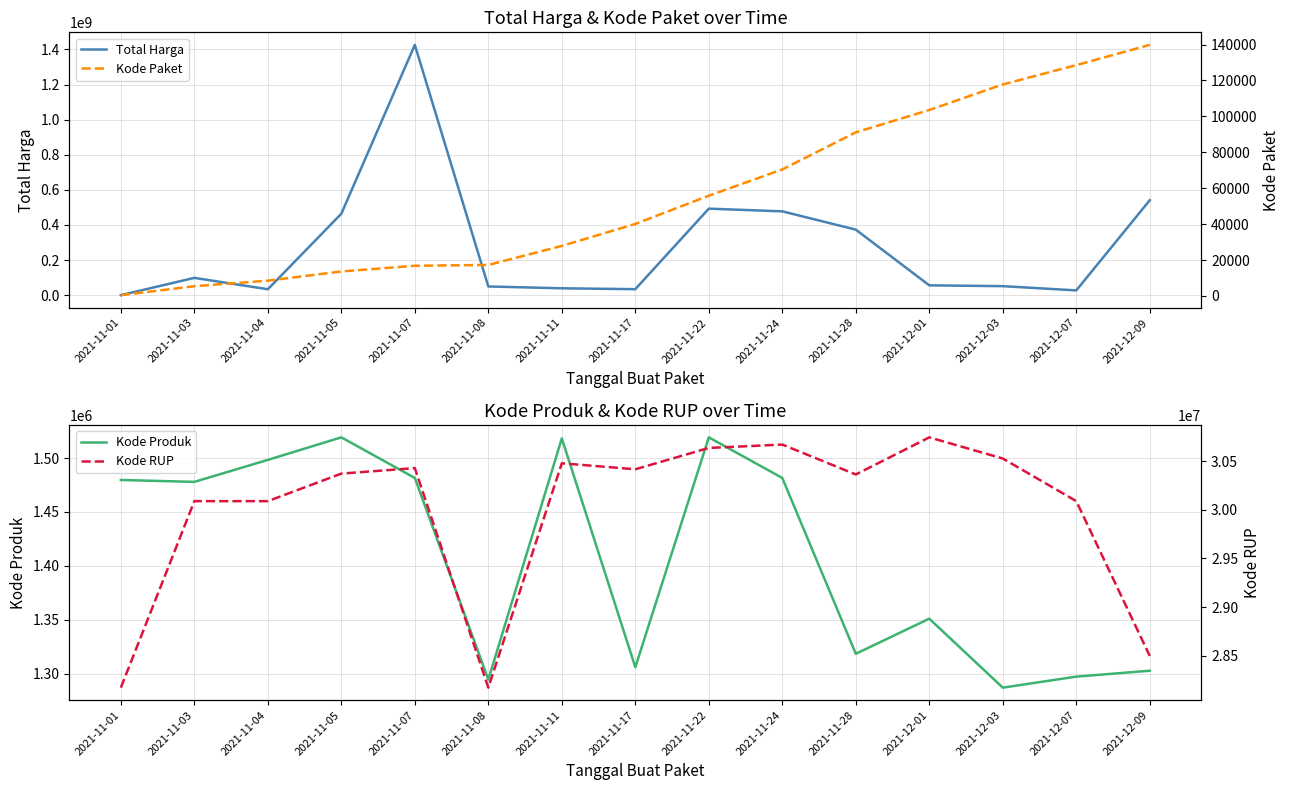

True or false: Kode RUP has more than 1 interior local peaks.

True